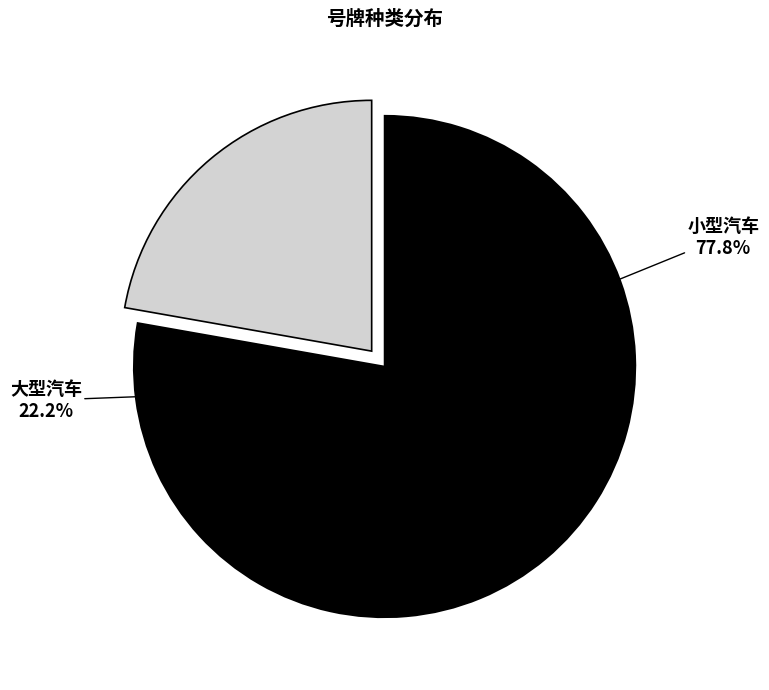

True or false: 大型汽车 accounts for 22% of the total.

True